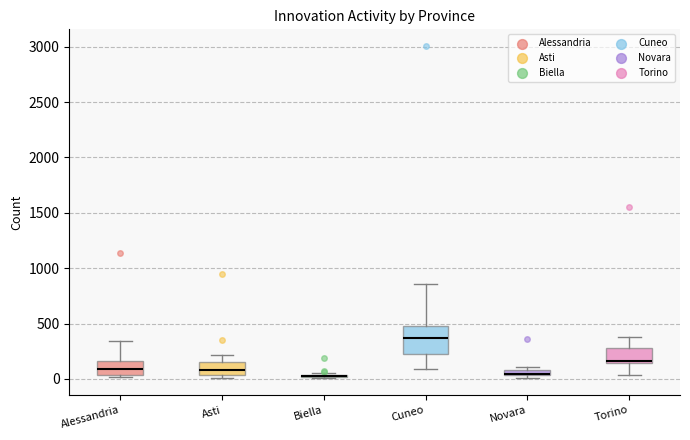

Which box is the tallest, from its lower edge to its upper edge?

Cuneo